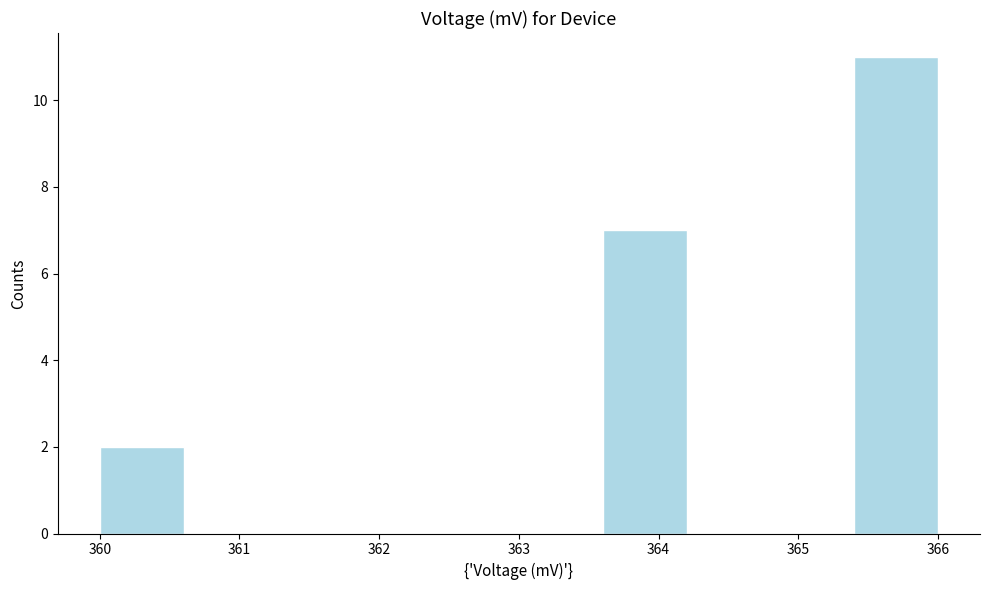

Reading left to right, list every bar in this chart as the range it spans on the x-axis followed by its height. The values are not printed on the chart, so give them approximately, as read against the axis.

360.0 to 360.6: 2
360.6 to 361.2: 0
361.2 to 361.8: 0
361.8 to 362.4: 0
362.4 to 363.0: 0
363.0 to 363.6: 0
363.6 to 364.2: 7
364.2 to 364.8: 0
364.8 to 365.4: 0
365.4 to 366.0: 11